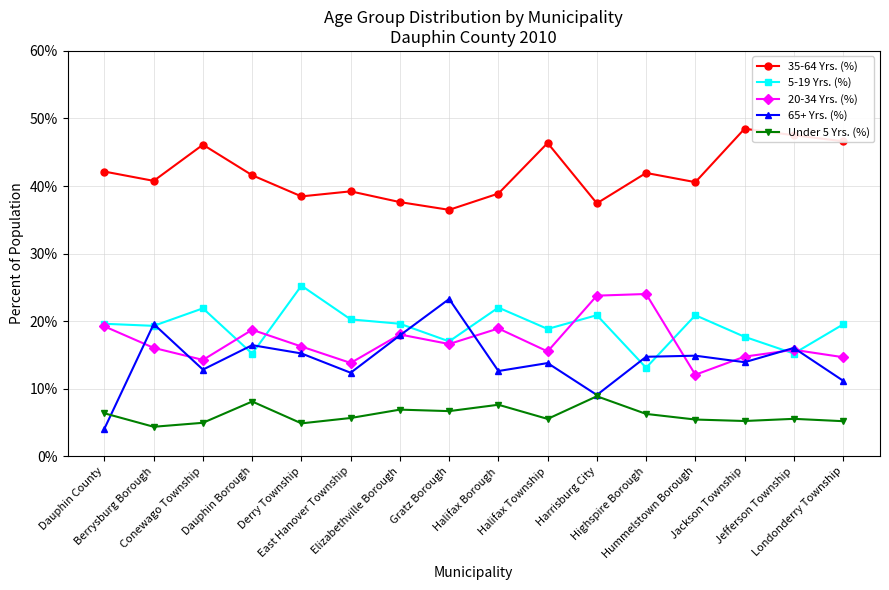

What is the difference between the maximum and second lowest values in the 20-34 Yrs. (%) series?

10.2